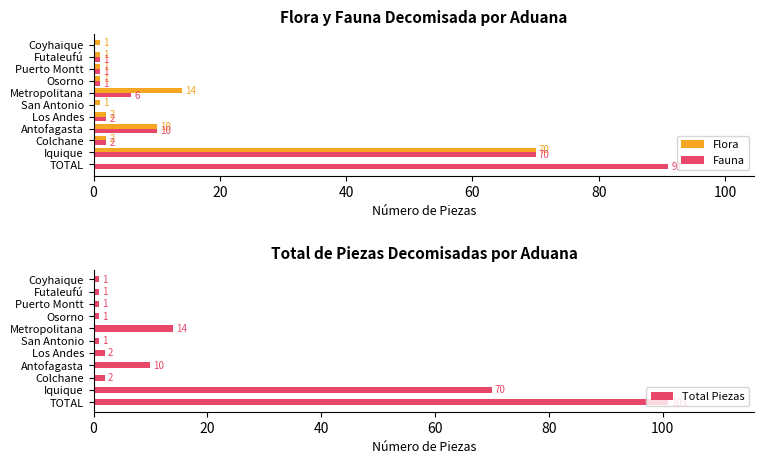

What is the sum of the Total Piezas values at Metropolitana and Antofagasta?

24